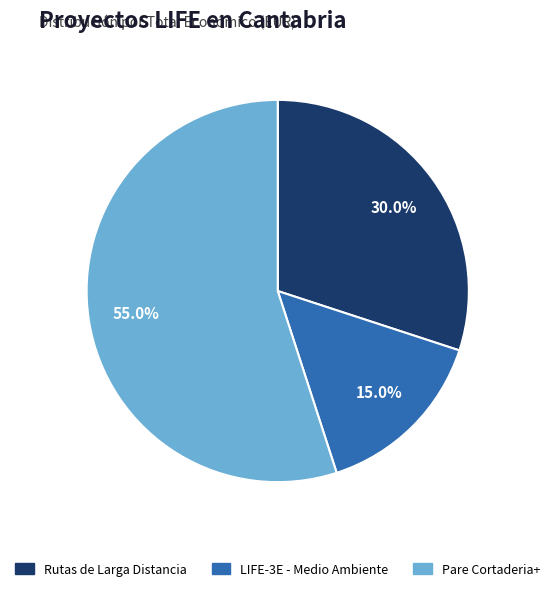

Is there a majority slice in this chart?

Yes